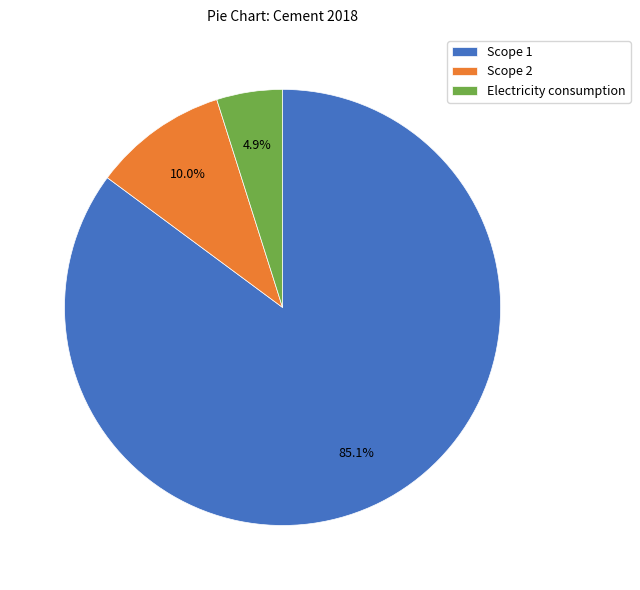

To the nearest percent, what is the difference between the Electricity consumption and Scope 2 slice percentages?

5%